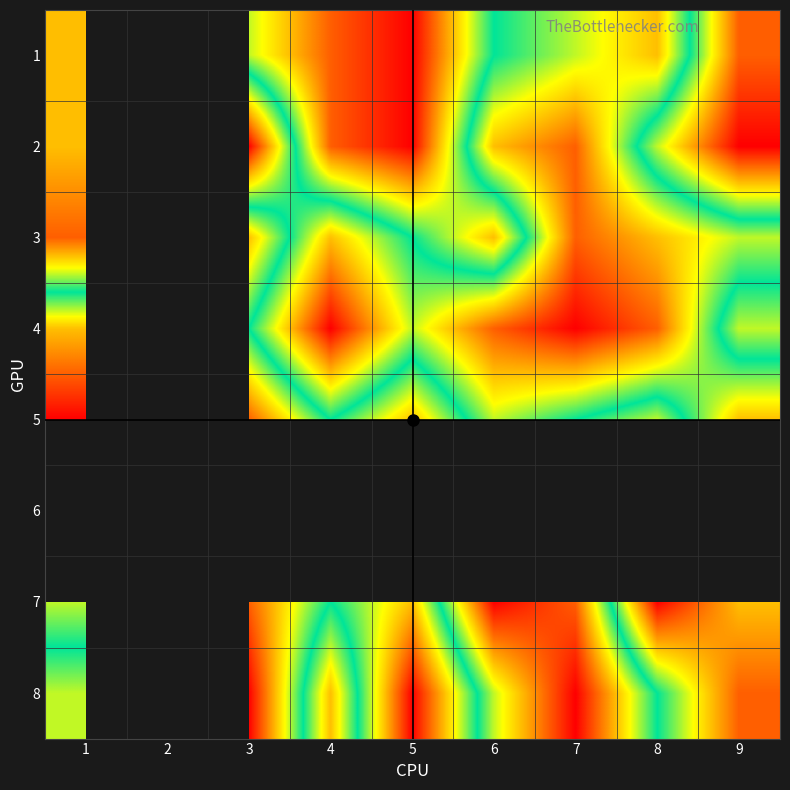

What is the greatest value displayed?

9.0